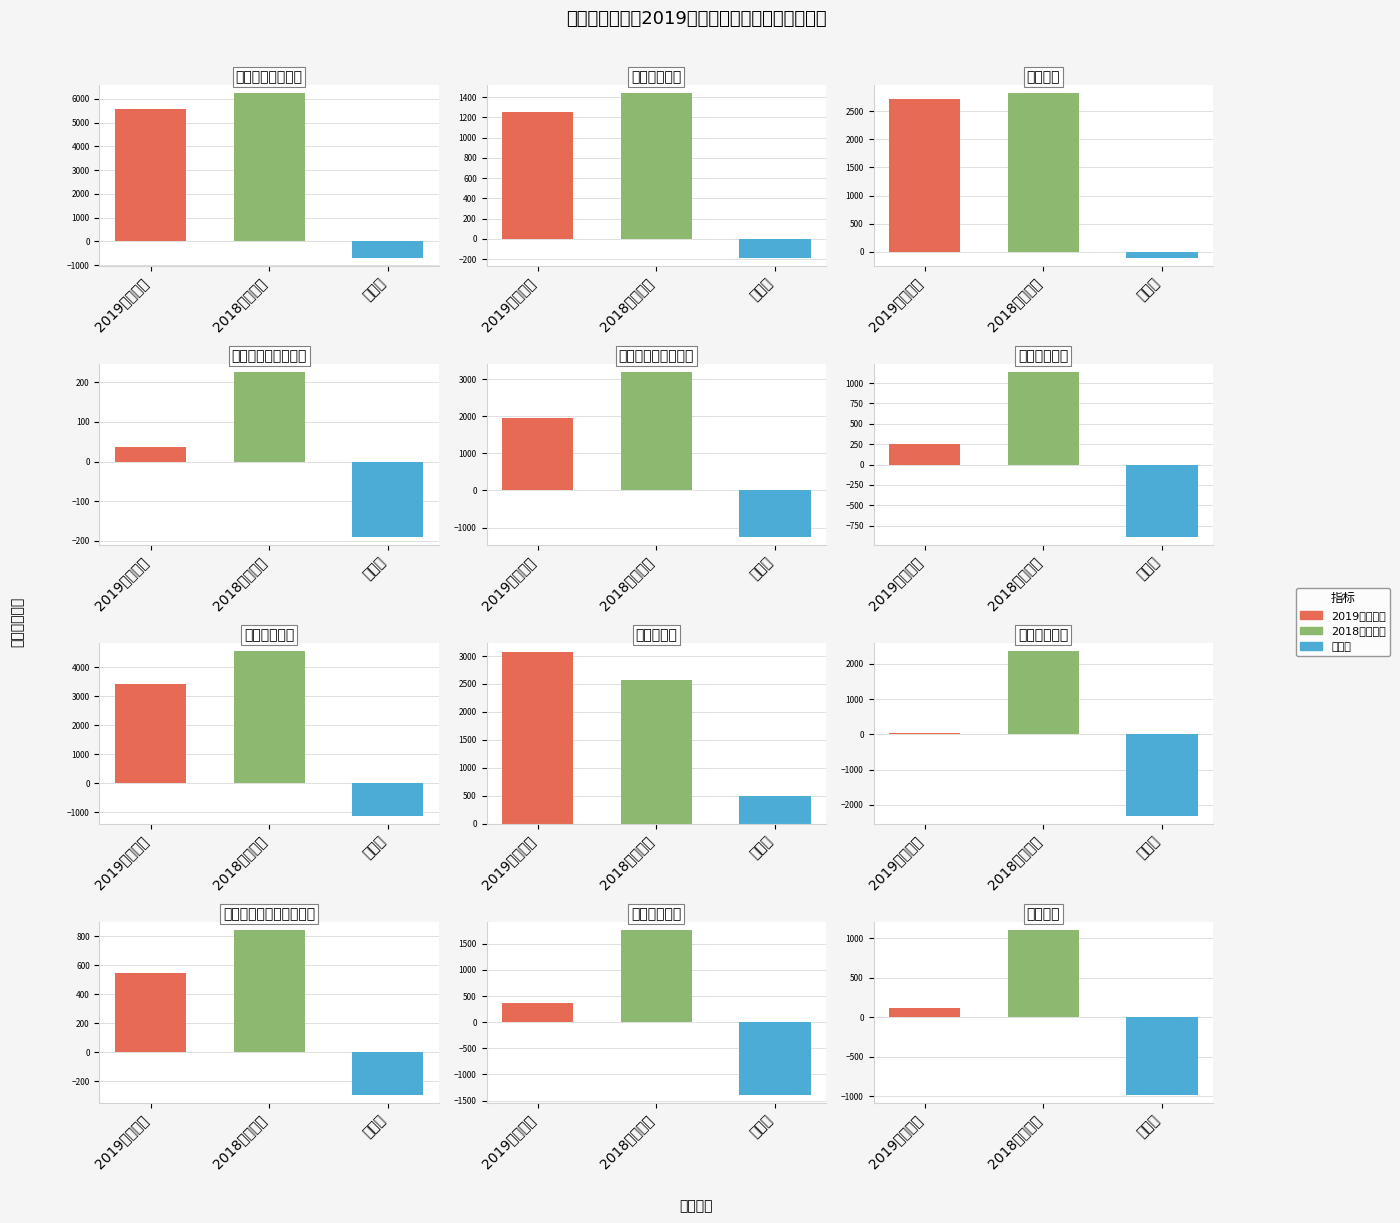

List the labels in order of 增加额 value, smallest first.

交通运输支出, 住房保障支出, 社会保障和就业支出, 城乡社区支出, 其他支出, 卫生健康支出, 一般公共服务支出, 自然资源海洋气象等支出, 文化体育与传媒支出, 公共安全支出, 教育支出, 农林水支出